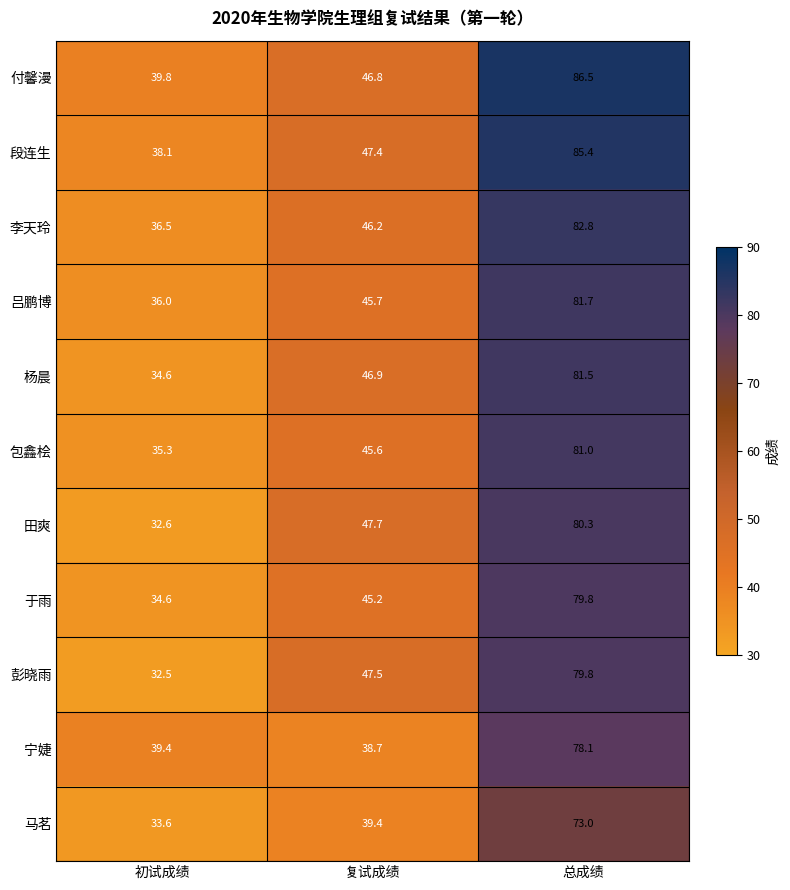

At 复试成绩, list the series in order from largest to smallest.

田爽, 彭晓雨, 段连生, 杨晨, 付馨漫, 李天玲, 吕鹏博, 包鑫桧, 于雨, 马茗, 宁婕